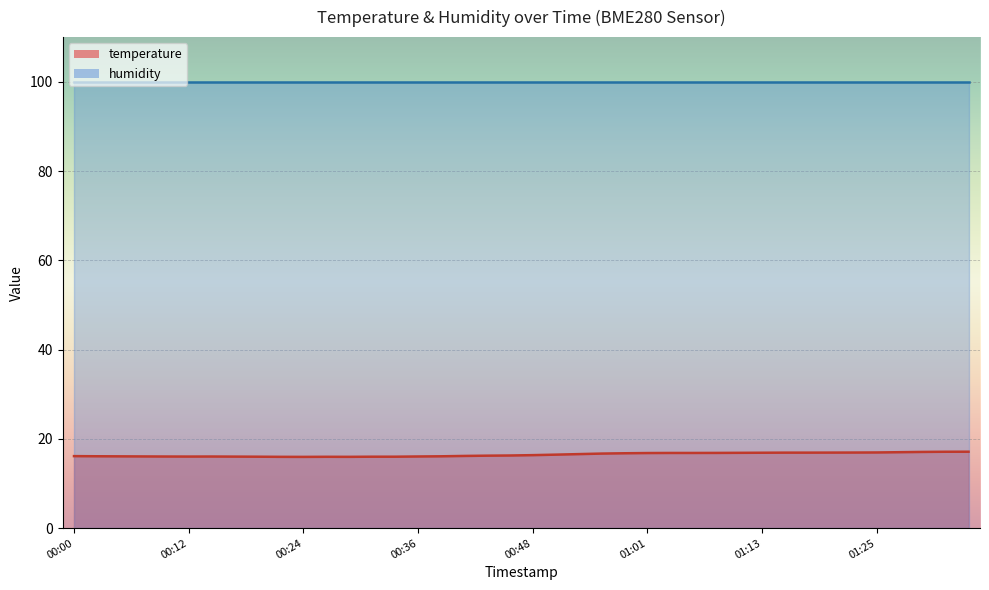

The value at 00:09 is 16.0. True or false?

True